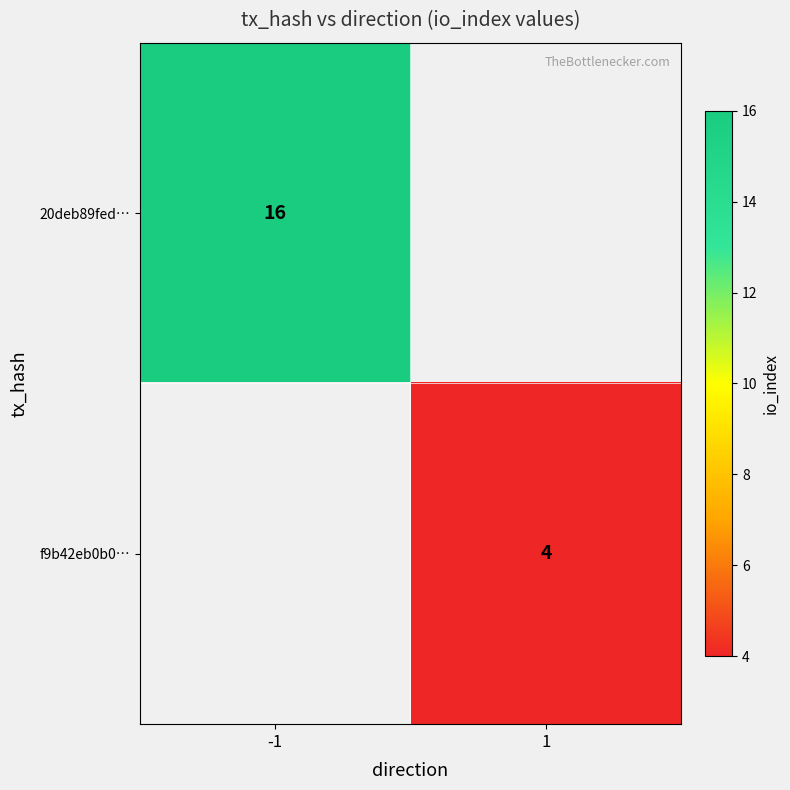

The value of f9b42eb0b0… at 1 is 4. True or false?

True